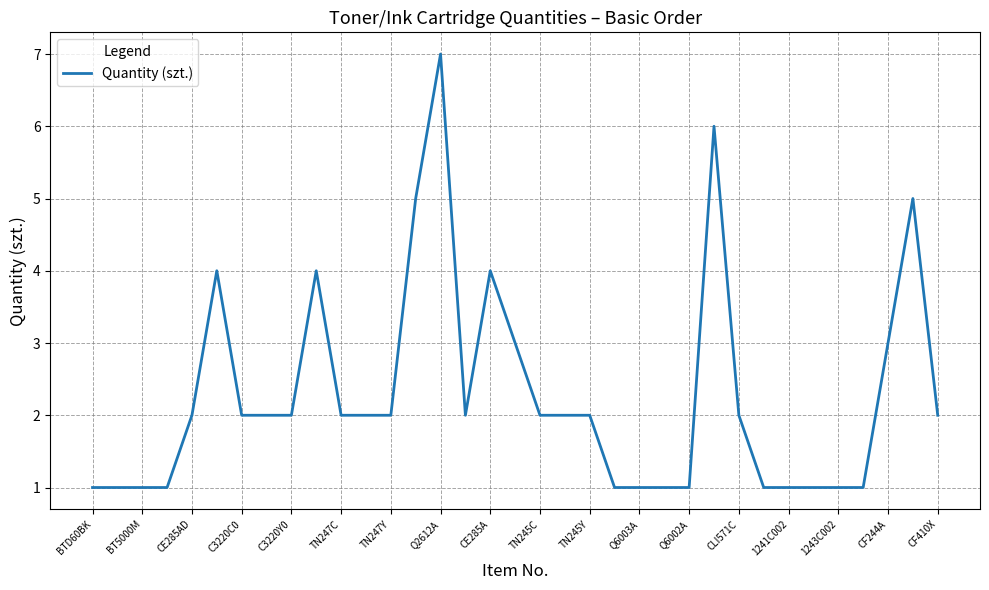

What is the difference between the maximum and minimum values?

6